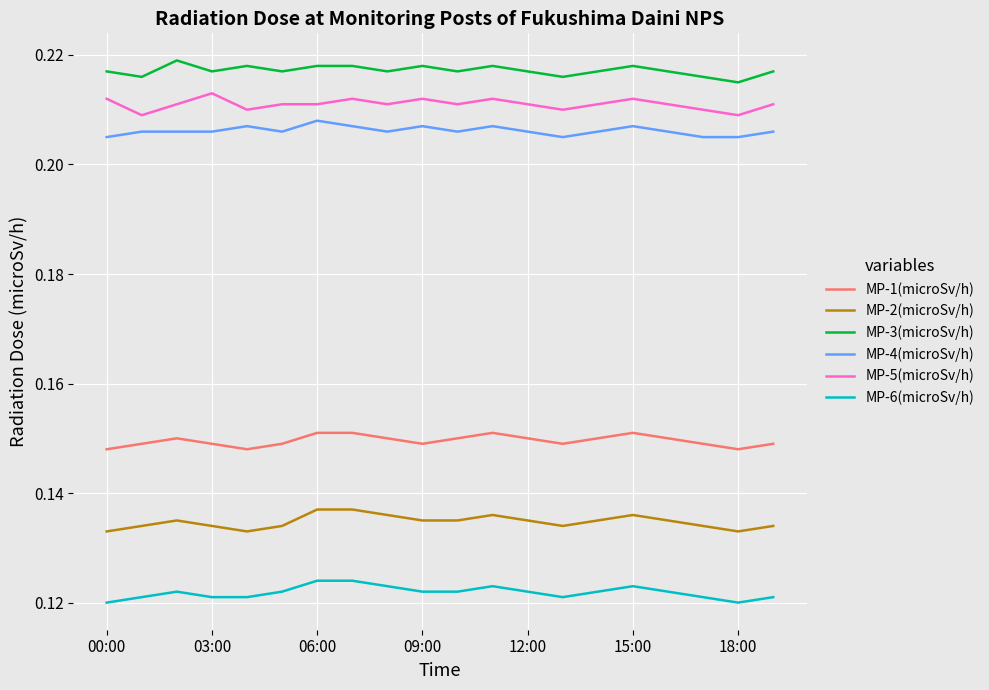

True or false: MP-1(microSv/h) and MP-3(microSv/h) cross at least once.

False